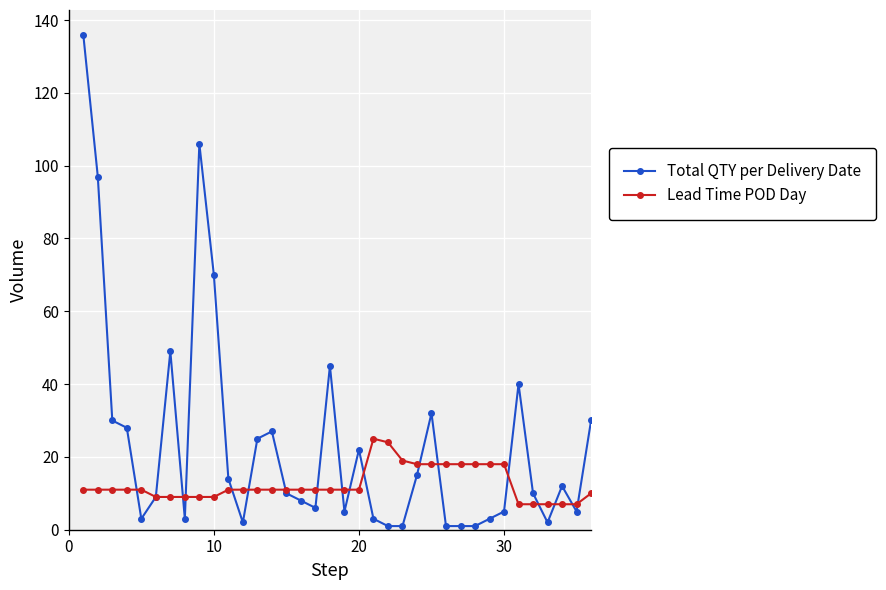

Rank the series by their average value, from highest to lowest.

Total QTY per Delivery Date, Lead Time POD Day